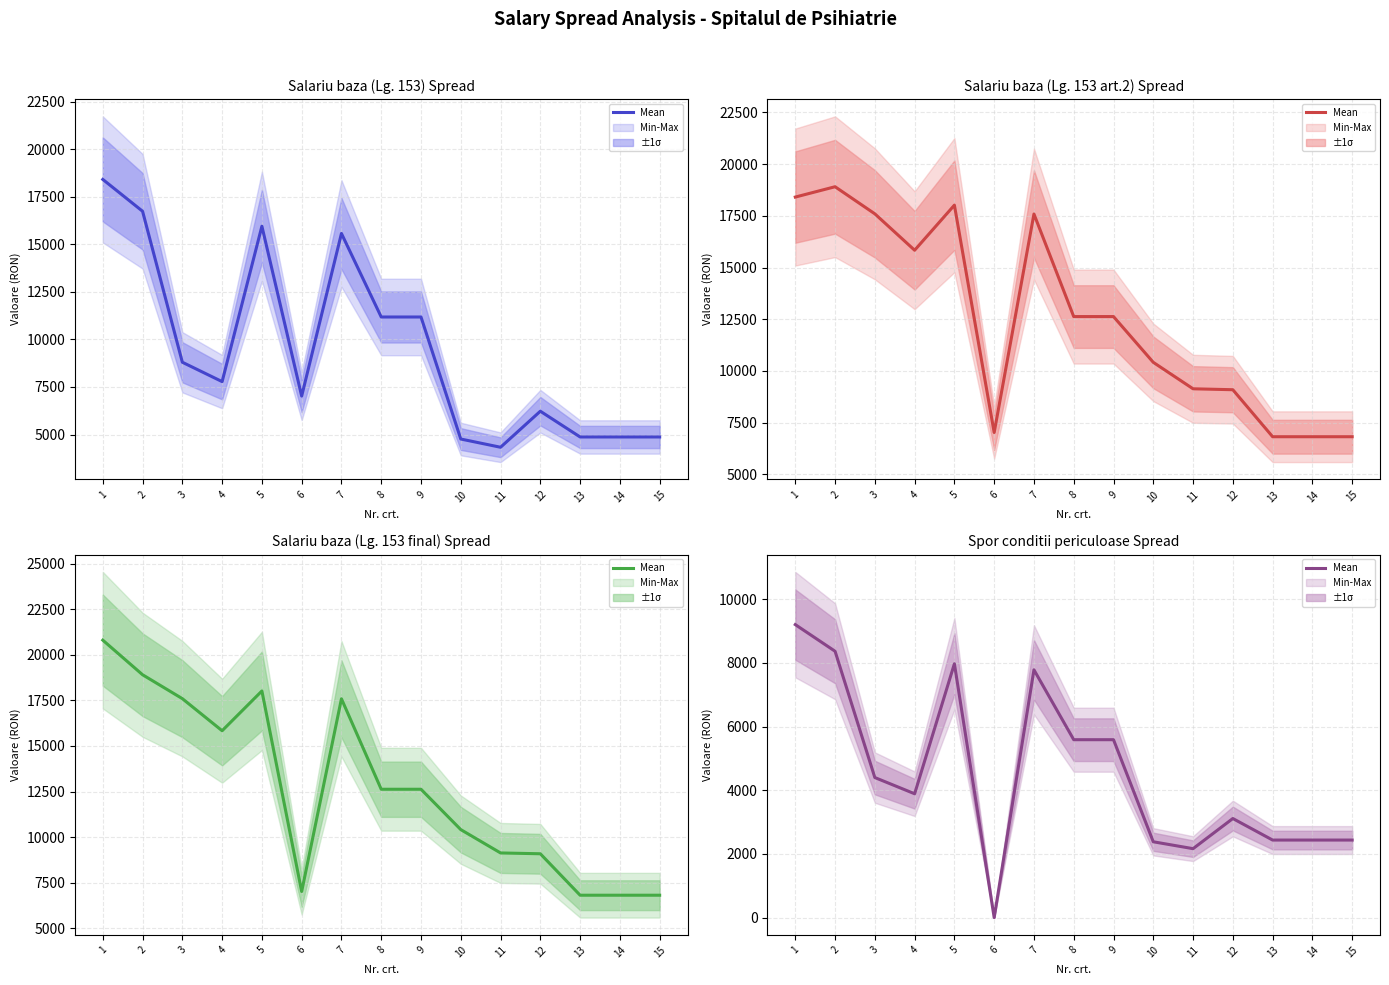

List the labels in order of value, largest first.

1, 2, 5, 7, 8, 9, 3, 4, 12, 13, 14, 15, 10, 11, 6